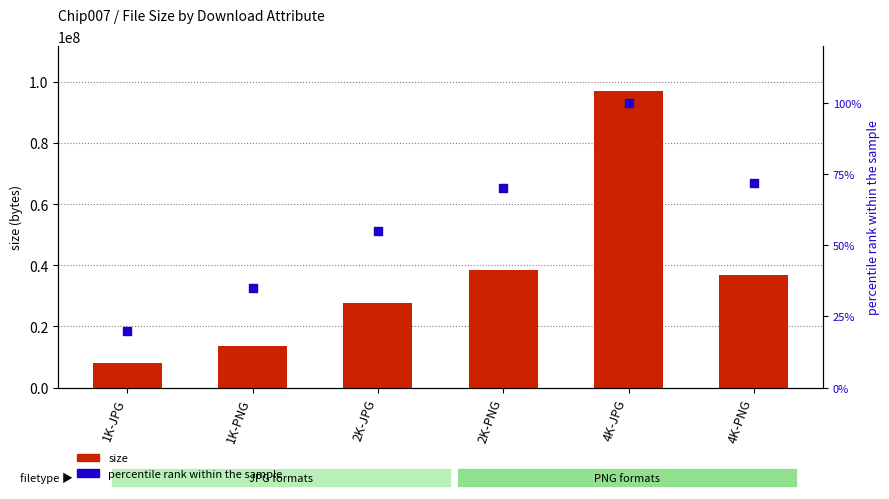

Which series has the largest total across all categories?

size